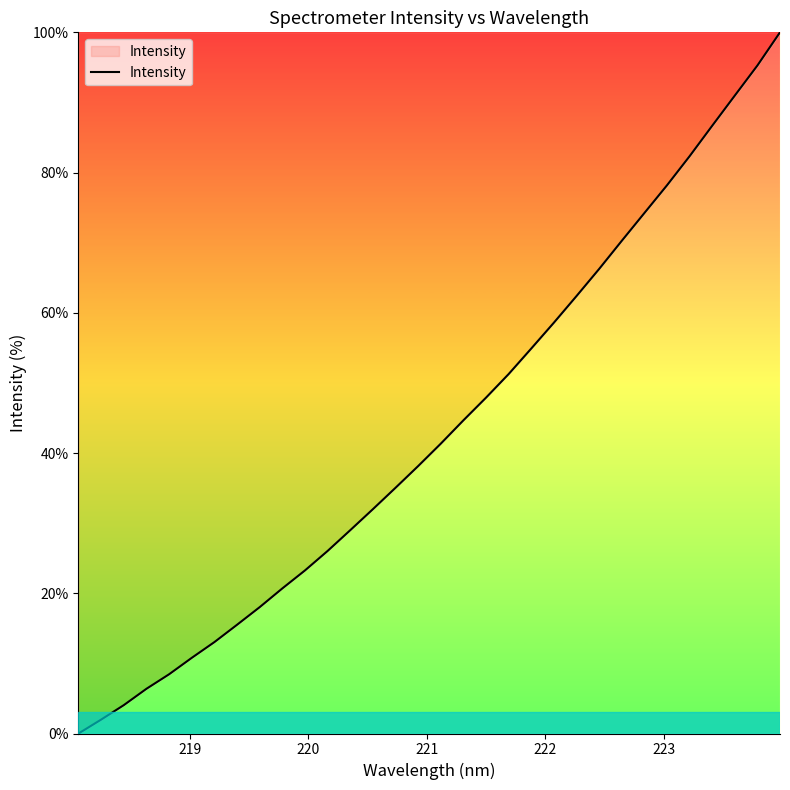

Reading left to right, what are all the values shown in this chart?

0.0	2.0	4.0	6.4	8.4	10.8	13.0	15.5	18.0	20.7	23.3	26.0	29.0	32.0	35.0	38.1	41.3	44.7	47.9	51.3	54.9	58.6	62.4	66.3	70.3	74.2	78.2	82.3	86.7	91.0	95.3	100.0